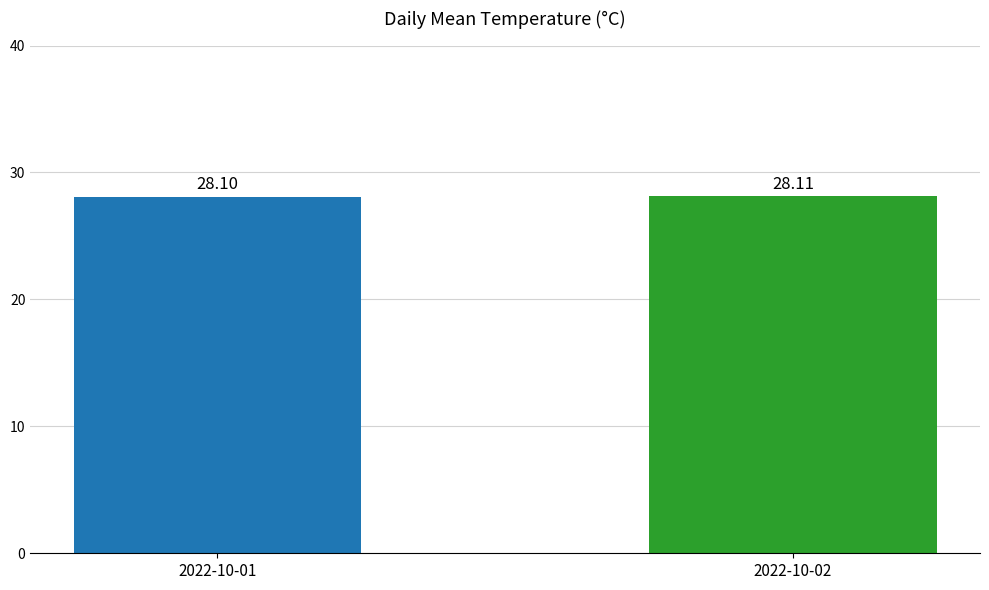

Rank the categories by value from lowest to highest.

2022-10-01, 2022-10-02